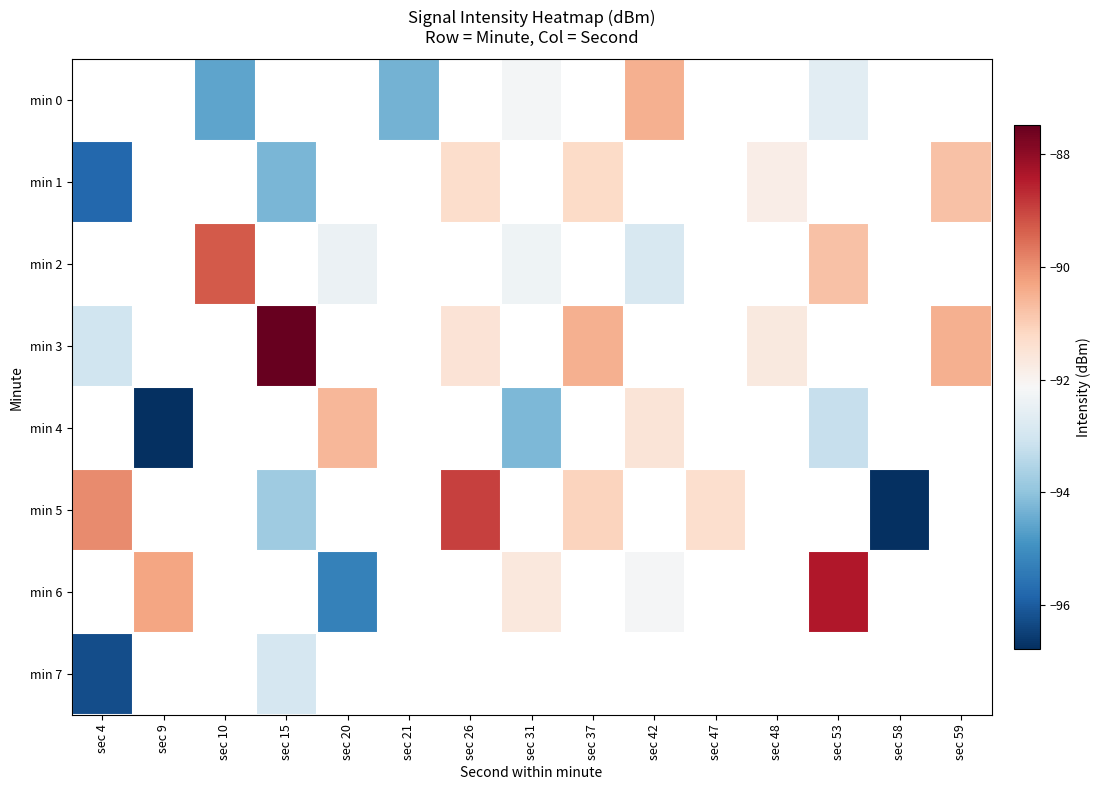

Count the number of categories in the chart.

15